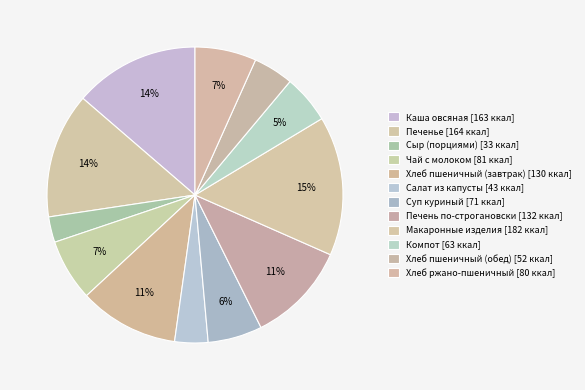

Is there any slice that represents more than half of the pie?

No